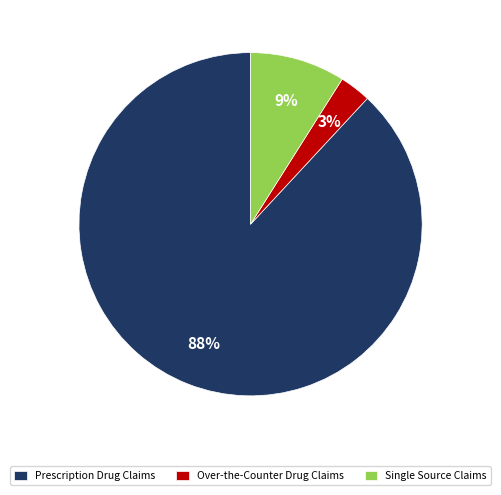

To the nearest percent, what is the difference between the largest and smallest slice percentages?

85%